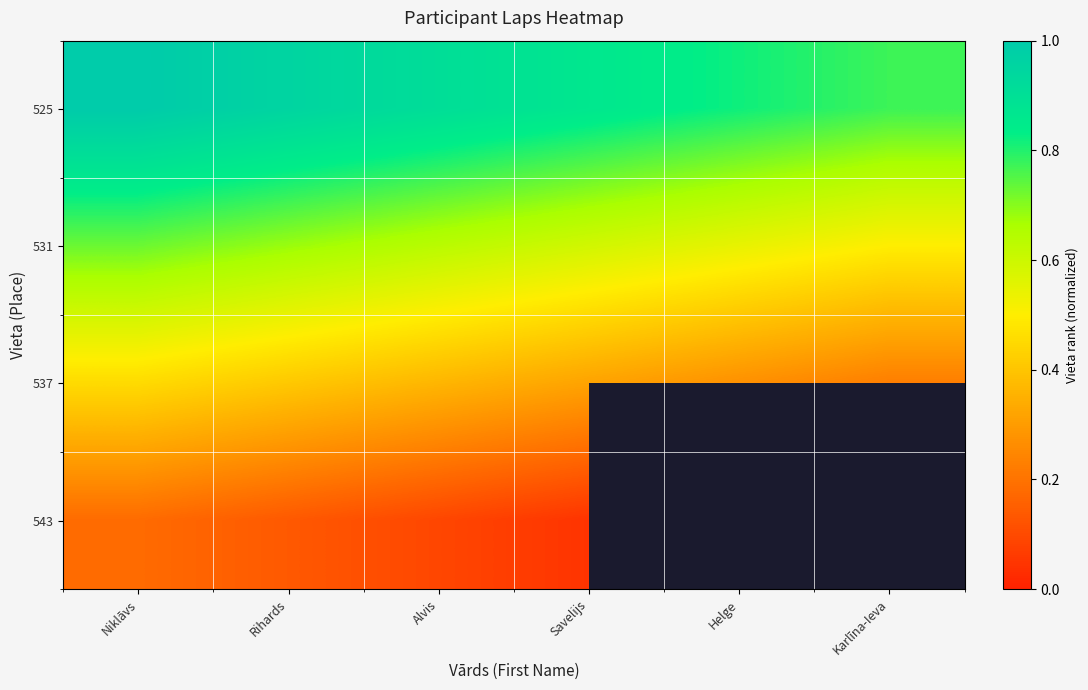

At which label does 537 reach its minimum?

Karlīna-Ieva